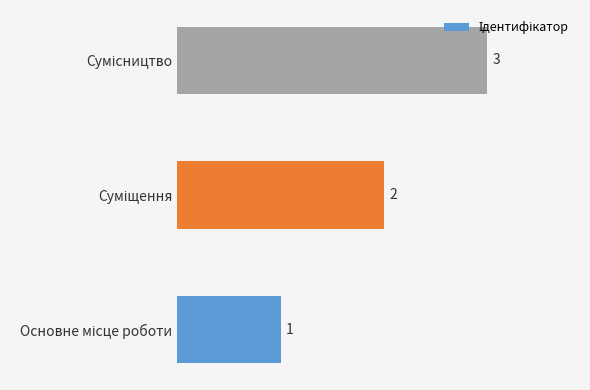

Count the values in the range 1 to 3.

3